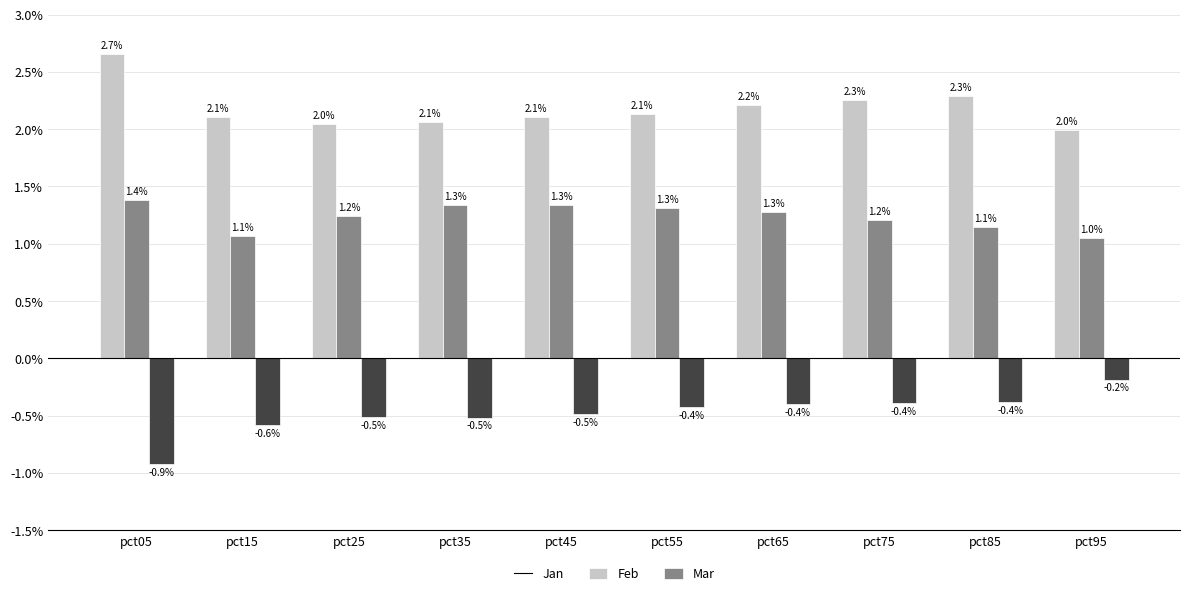

What is the difference between the Feb values at pct75 and pct95?

0.2